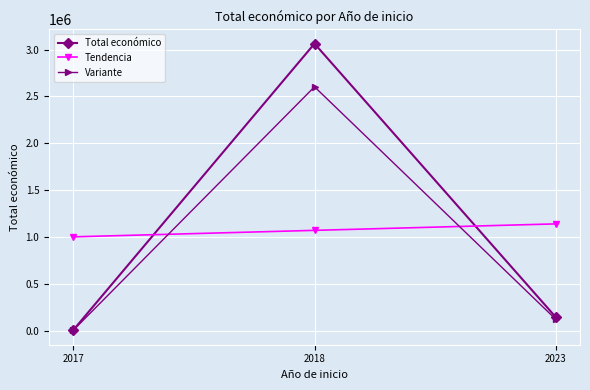

How many values in the Tendencia series are below 1074957?

1